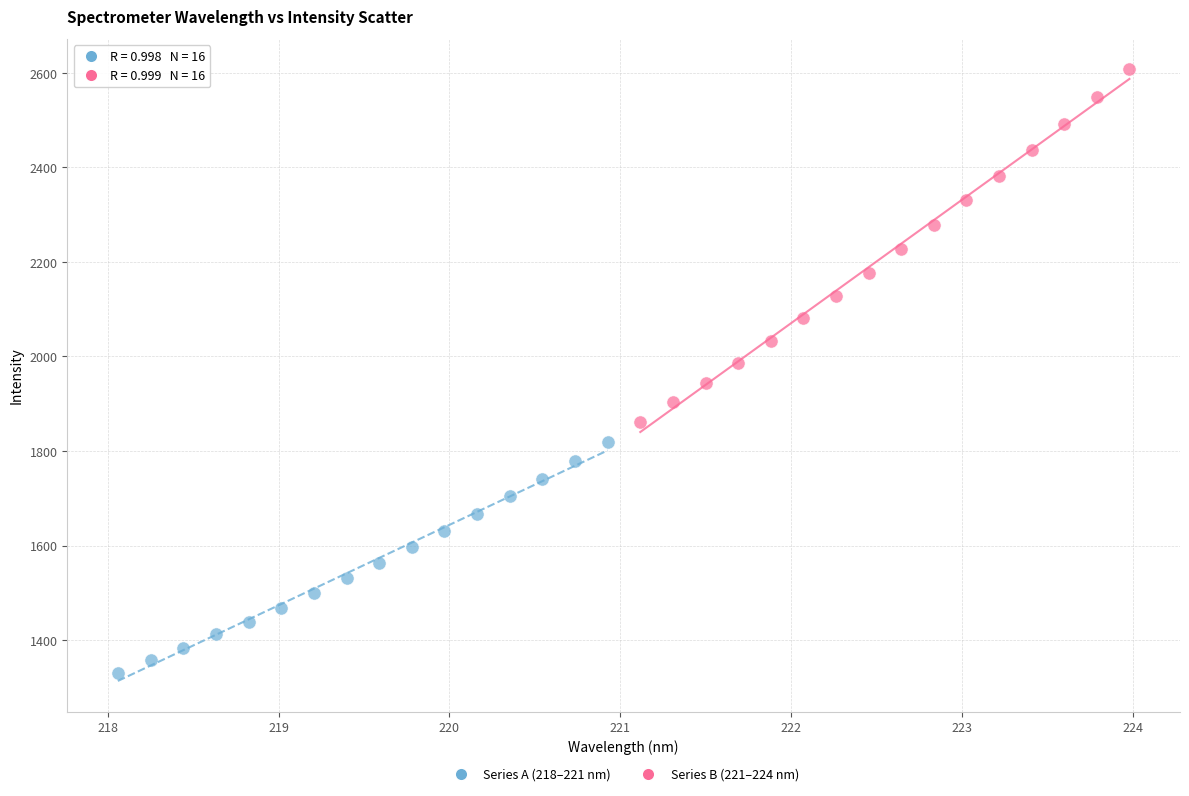

Which series has the largest Y range (max minus min)?

Series B (221–224 nm)